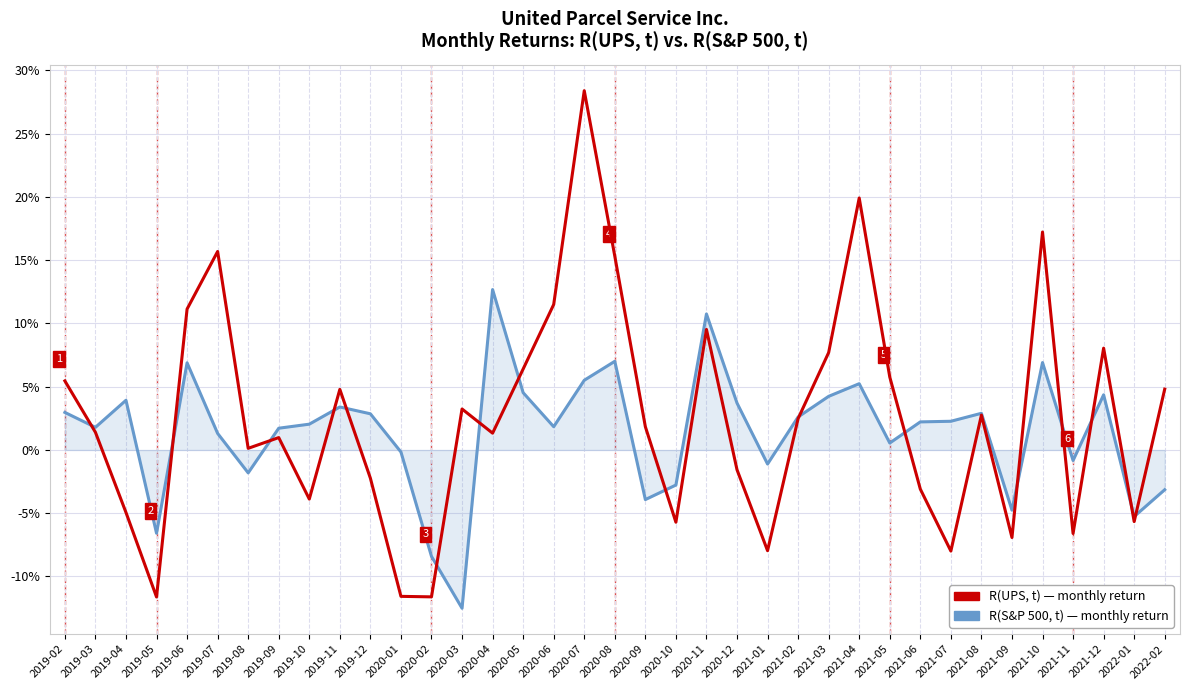

Does the chart have visible grid lines?

Yes